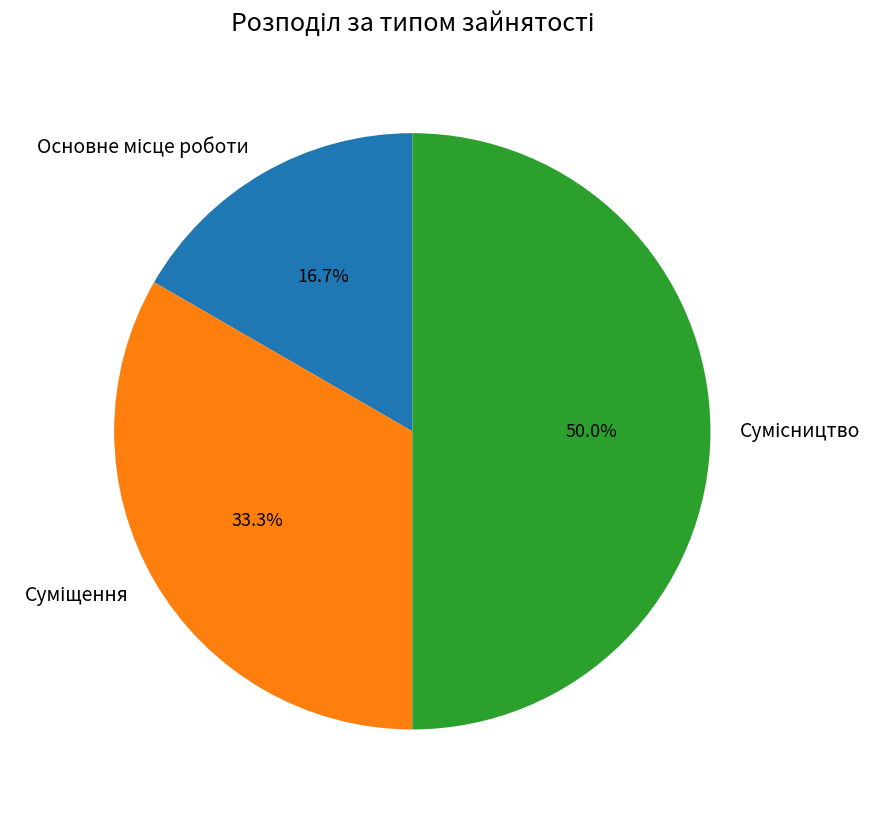

Rank the categories by value from lowest to highest.

Основне місце роботи, Суміщення, Сумісництво